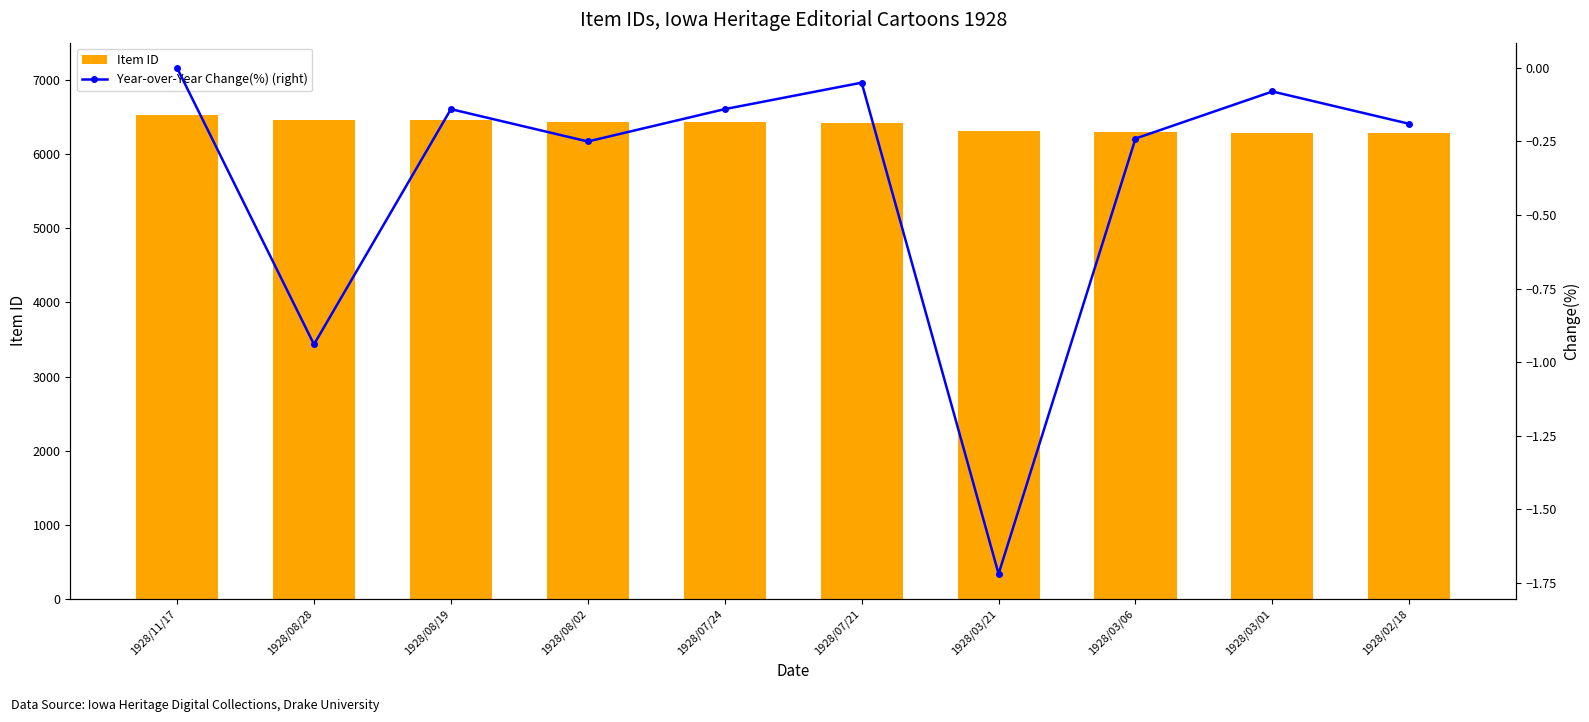

The value of Item ID at 1928/02/18 is 6280.0. True or false?

True